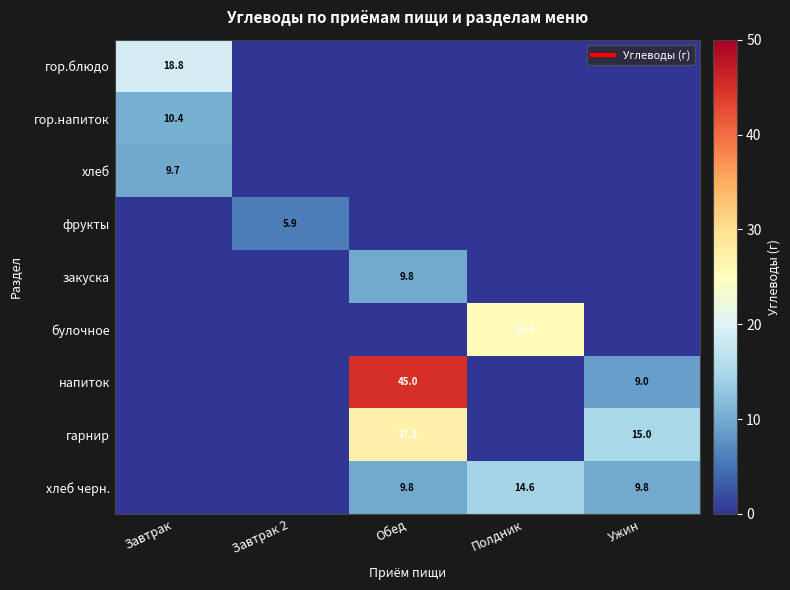

The value of фрукты at Ужин is 0.0. True or false?

True